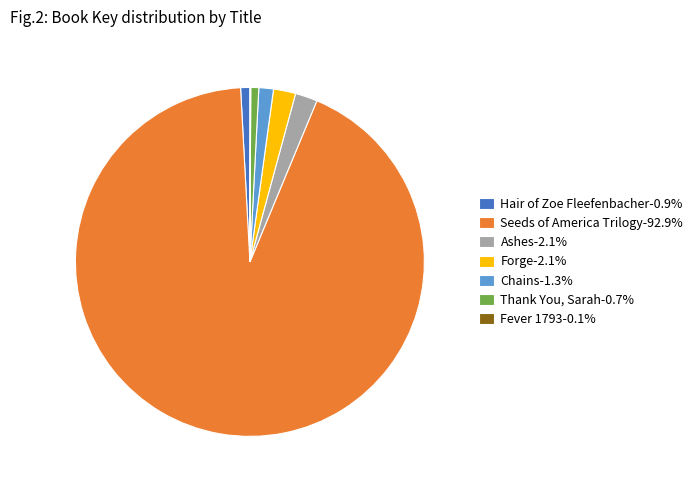

Does any single category account for the majority?

Yes